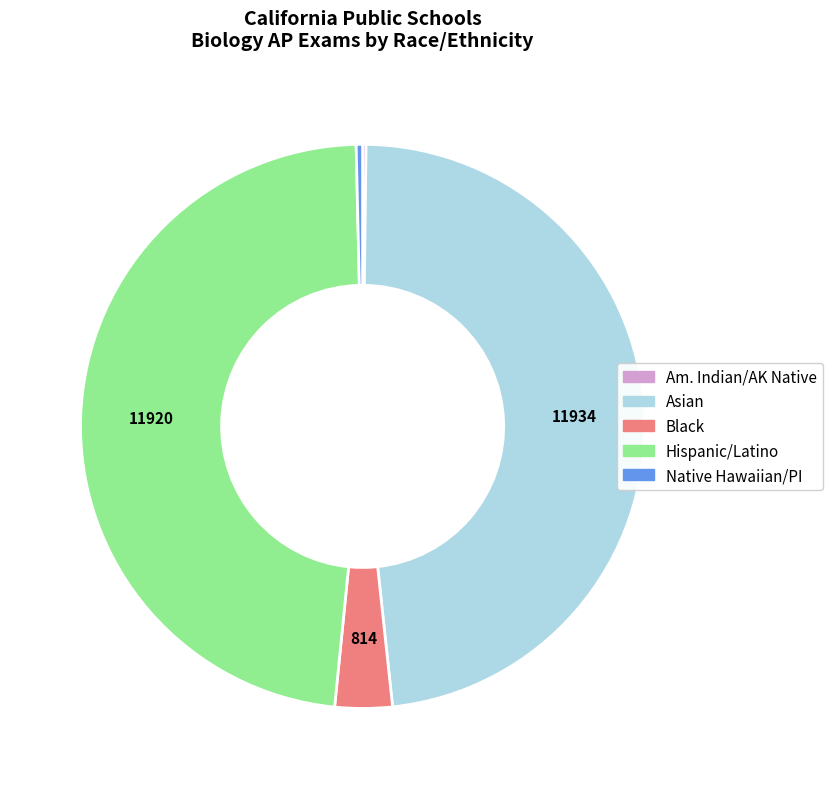

Is there any slice that represents more than half of the pie?

No